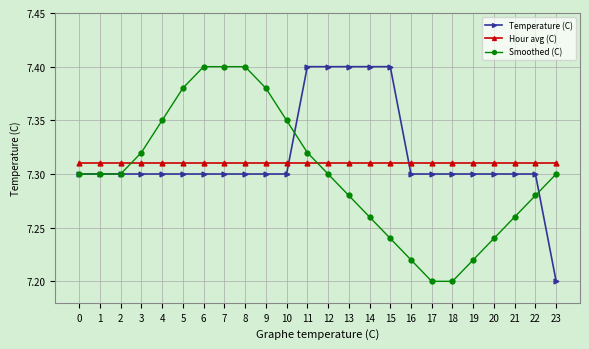

Is this an area chart (filled region under the line)?

No